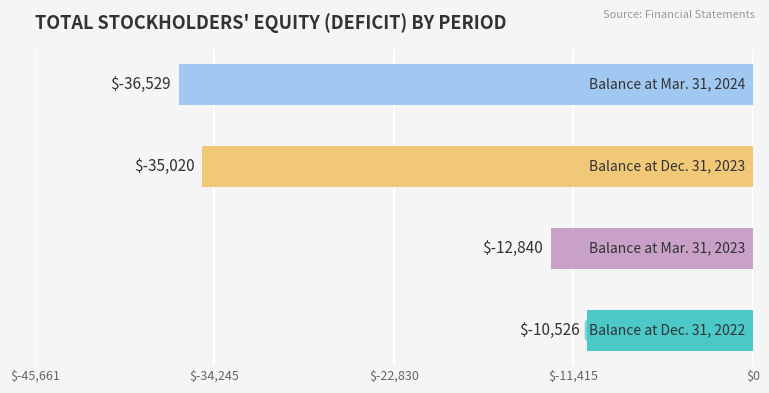

Reading right to left, extract all data points from this chart.

Balance at Mar. 31, 2024=-36529	Balance at Dec. 31, 2023=-35020	Balance at Mar. 31, 2023=-12840	Balance at Dec. 31, 2022=-10526